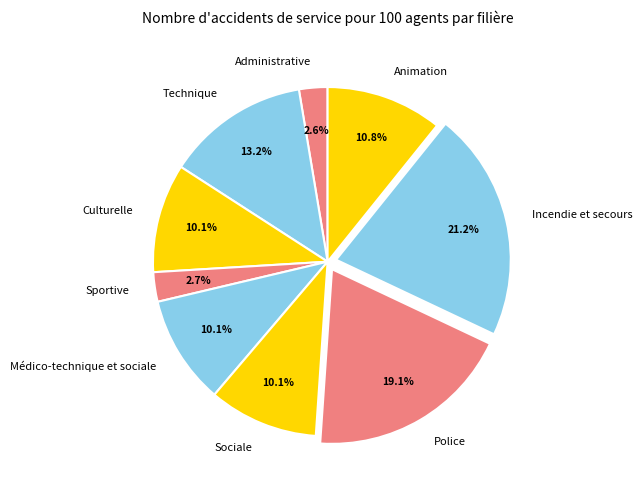

Does Sociale account for over 50% of the chart?

No